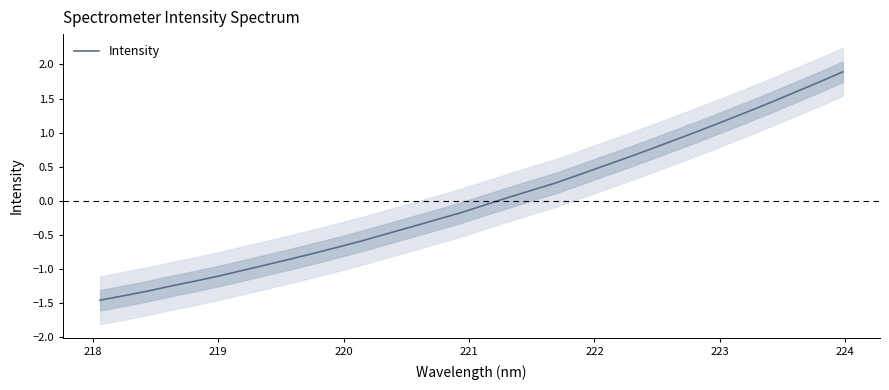

How many values are below zero?

17